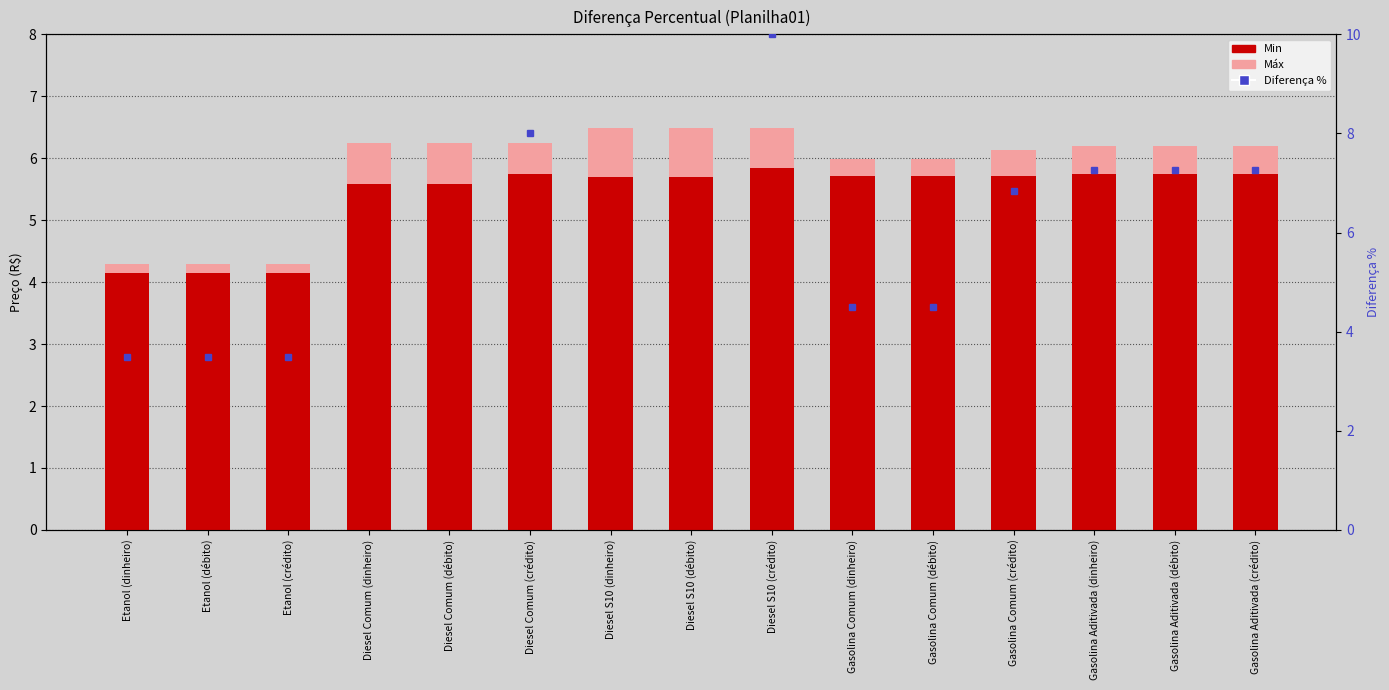

The value of Máx at Gasolina Comum (débito) is 3.4. True or false?

False